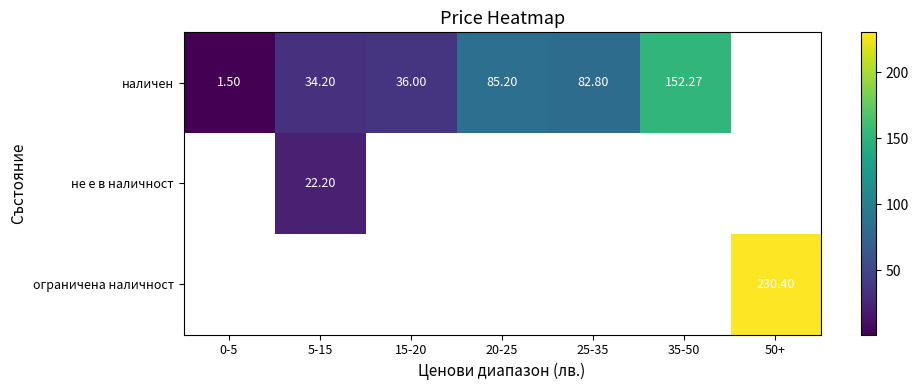

Where does the наличен series first go above 82?

20-25